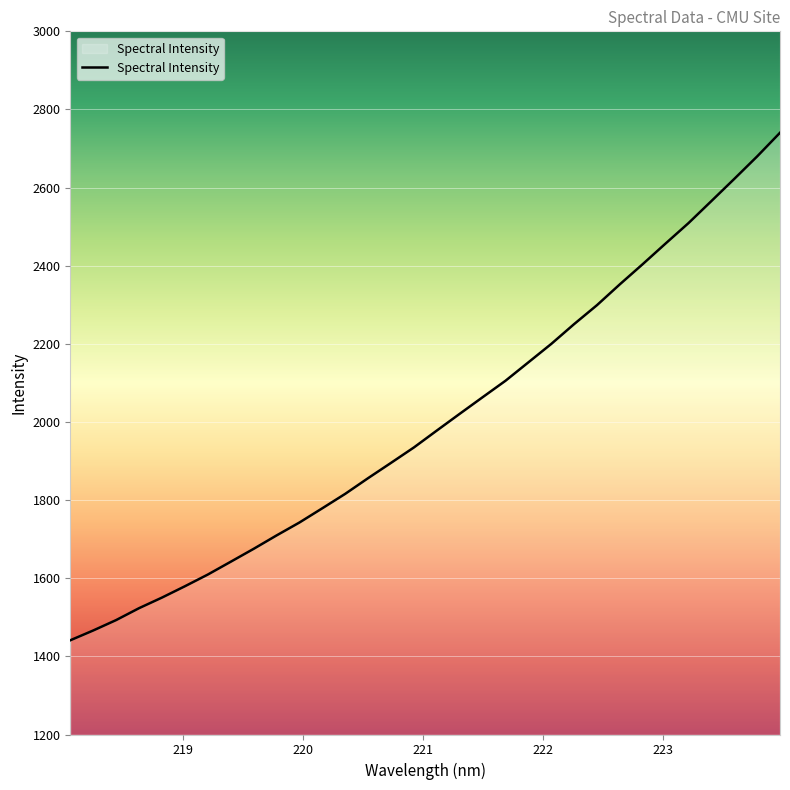

What is the difference between the maximum and minimum values?

1299.2